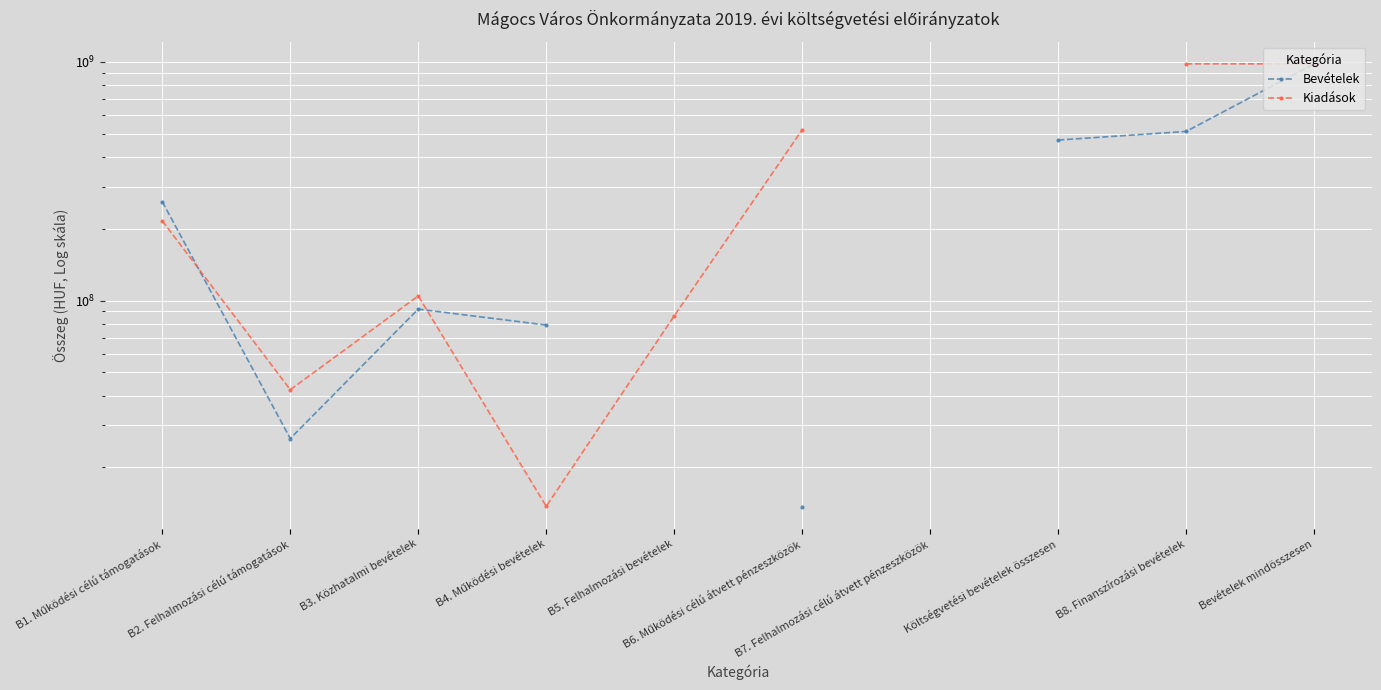

What position from the left is B1. Működési célú támogatások?

1